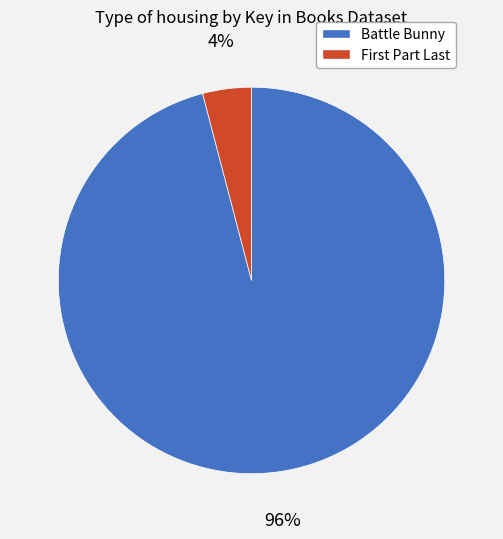

Which category has the smallest portion of the pie?

First Part Last